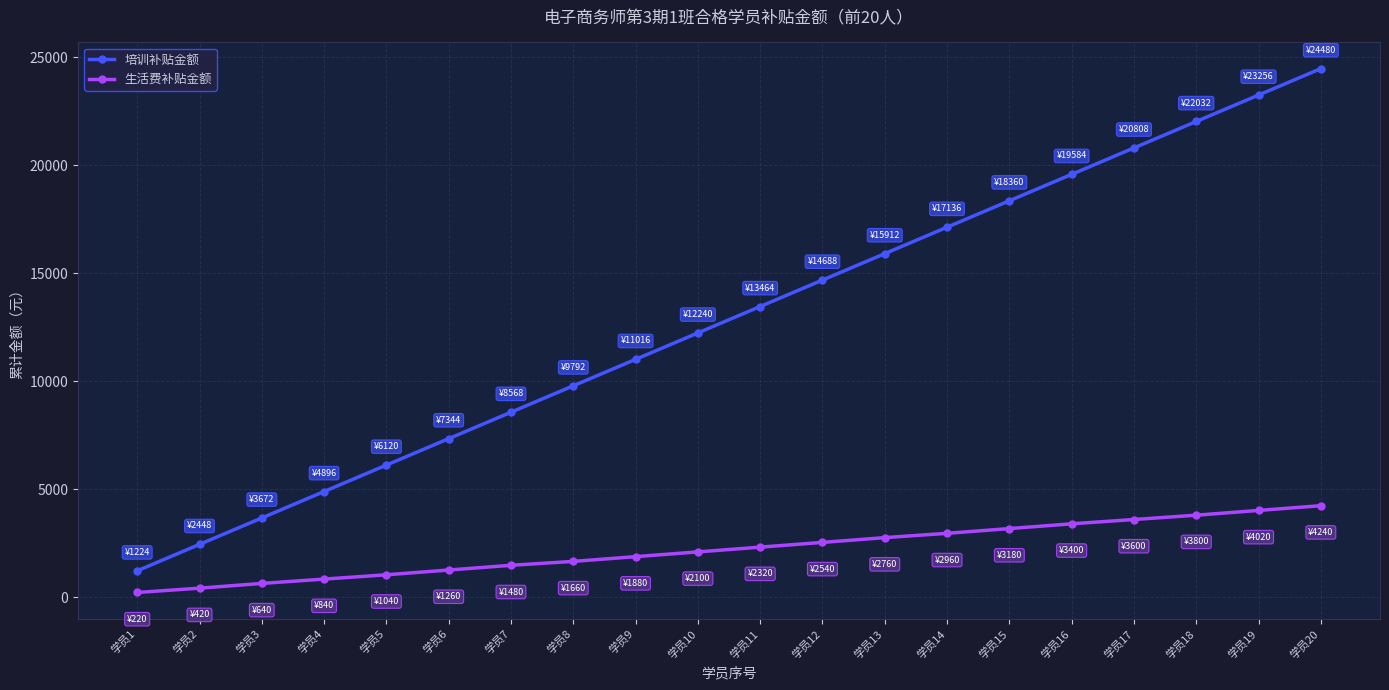

What is the difference between the maximum and minimum values in the 培训补贴金额 series?

23256